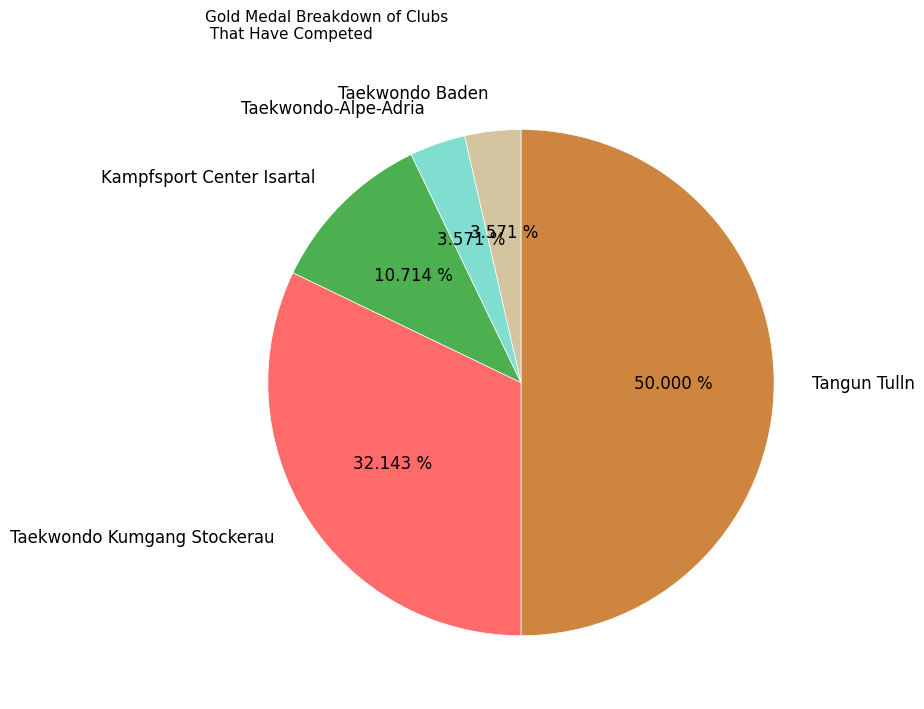

To the nearest percent, what percentage of the pie is Taekwondo Baden?

4%